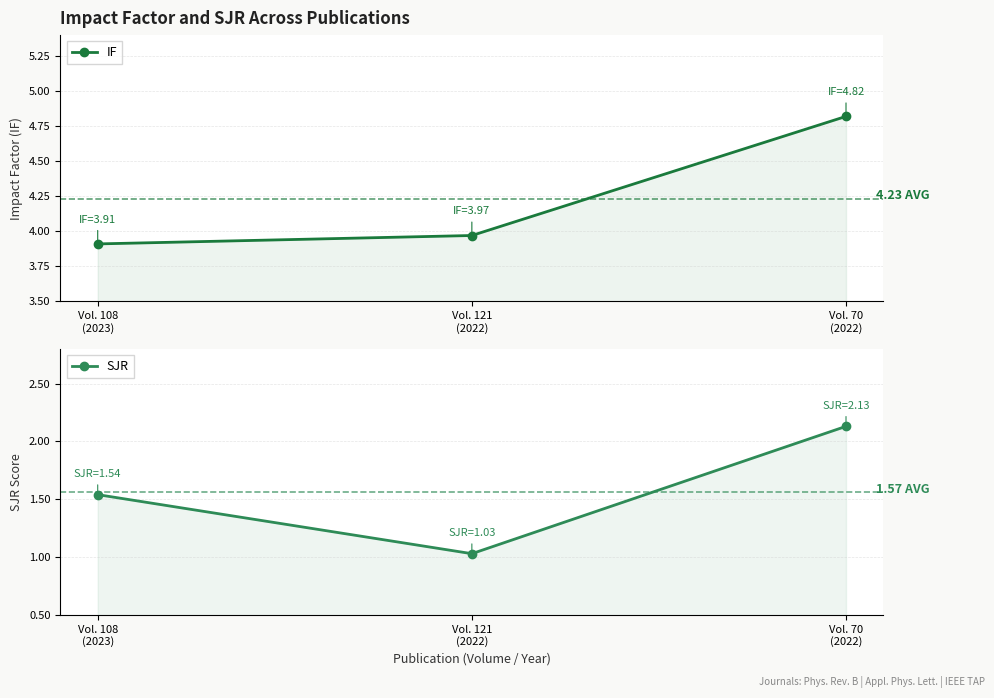

Reading left to right, extract all data points from this chart.

IF: Vol. 108
(2023)=3.9	Vol. 121
(2022)=4.0	Vol. 70
(2022)=4.8
SJR: Vol. 108
(2023)=1.5	Vol. 121
(2022)=1.0	Vol. 70
(2022)=2.1